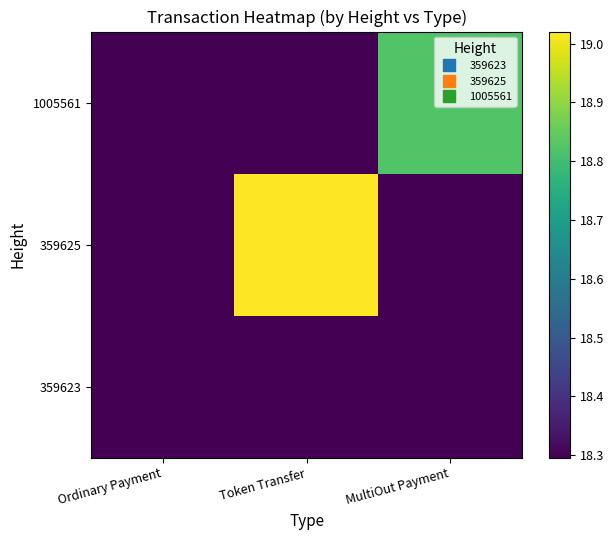

List the series in order of their peak value, highest first.

359625, 1005561, 359623